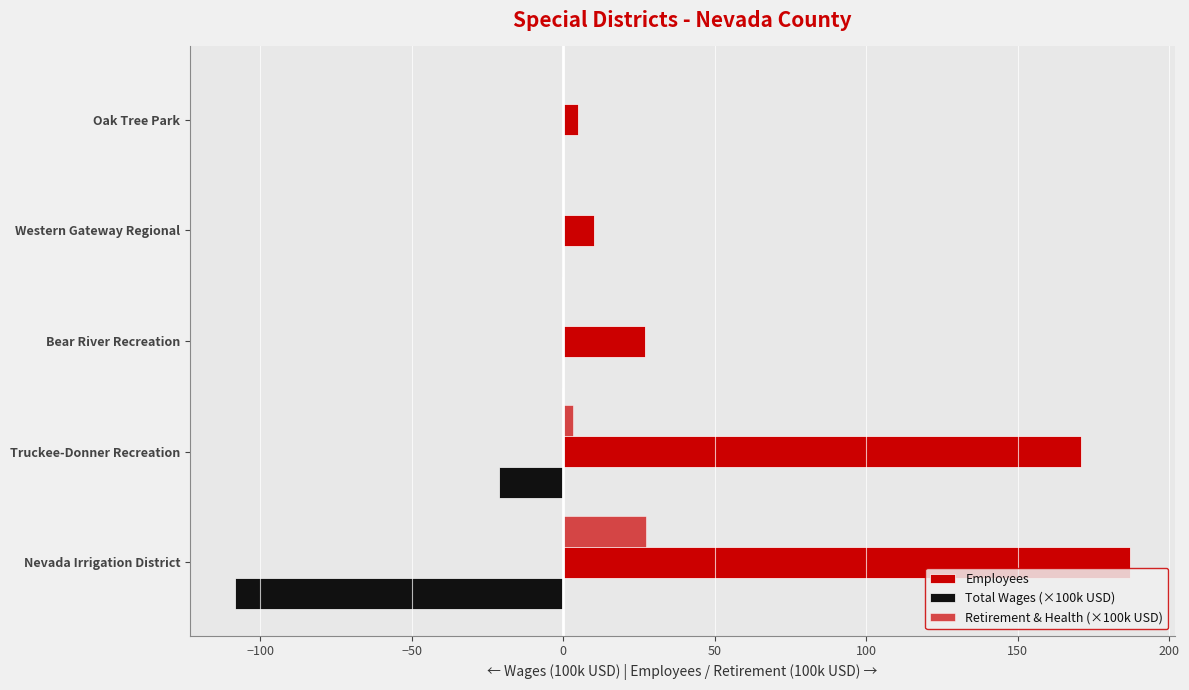

Which series has the largest total across all categories?

Employees